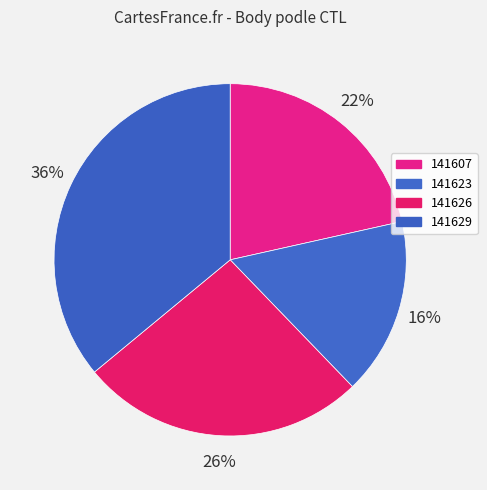

Which category has the biggest portion of the pie?

141629